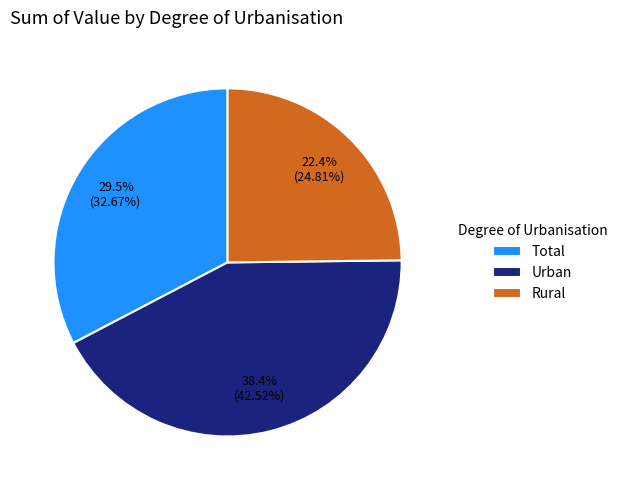

Is Total the majority of the pie?

No